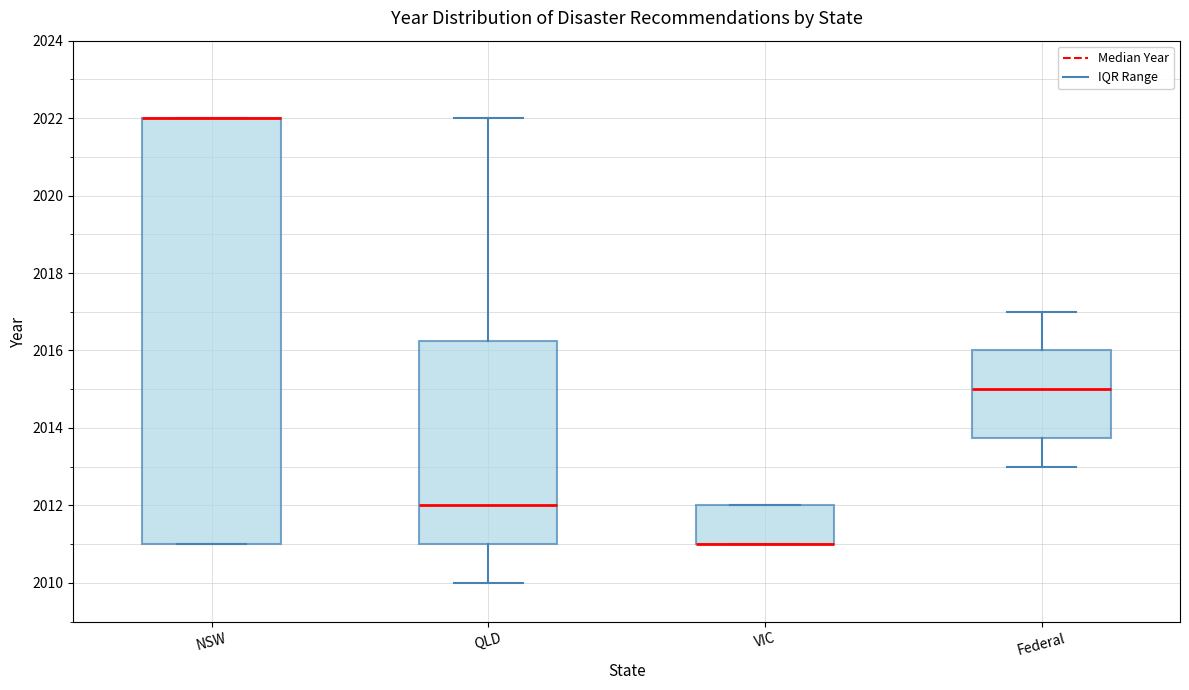

Where is the lower edge of the box for NSW on the y-axis? The values are not printed on the chart, so give them approximately, as read against the axis.

2011.0